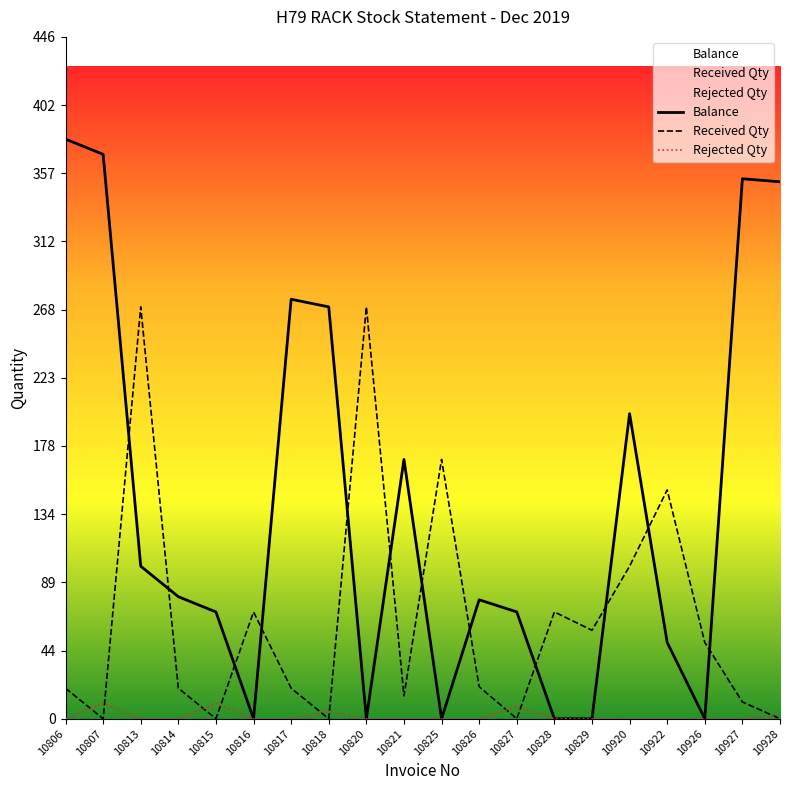

What is the average value of the Received Qty series?

66